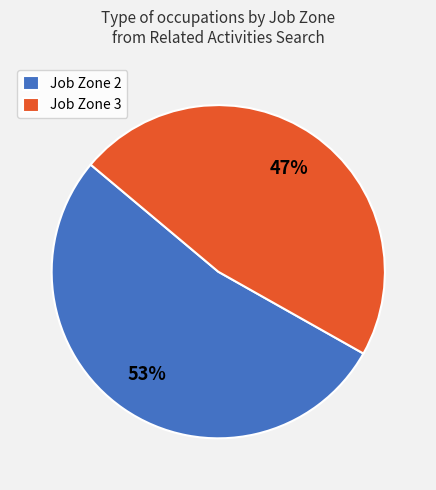

Do Job Zone 2 and Job Zone 3 together represent more than half of the pie?

Yes